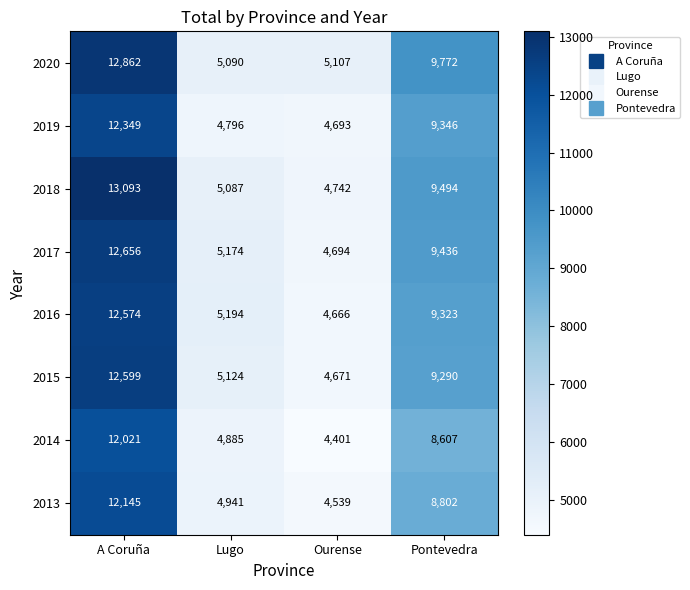

What is the spread (max minus min) of values at Pontevedra?

1165